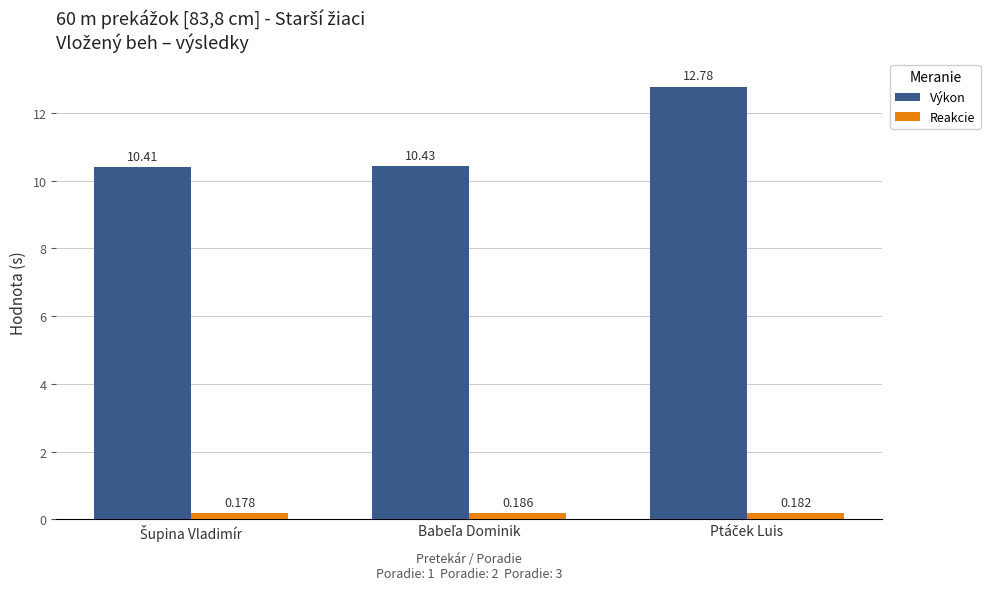

What is the difference between the maximum and minimum values in the Výkon series?

2.4